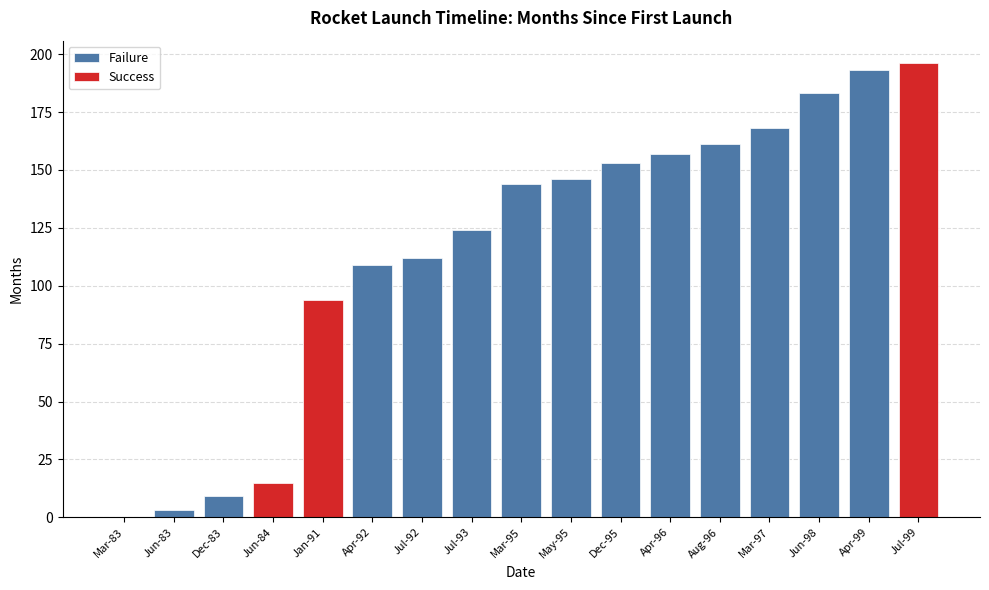

What position from the right is Dec-95?

7